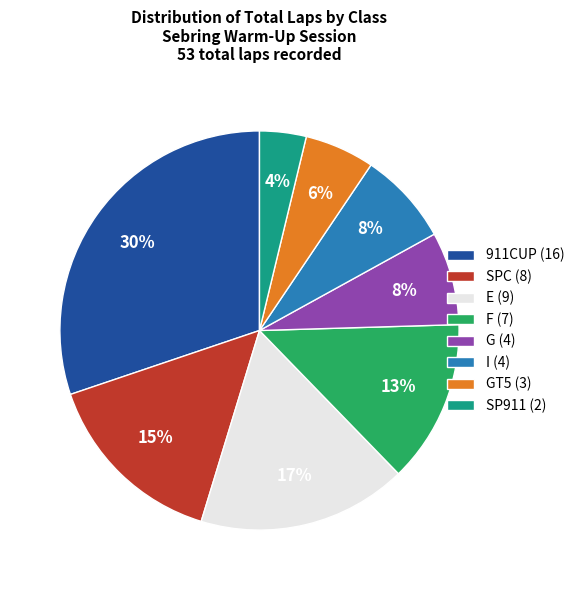

Approximately how many times larger is the value at G (4) compared to 911CUP (16)?

0.3